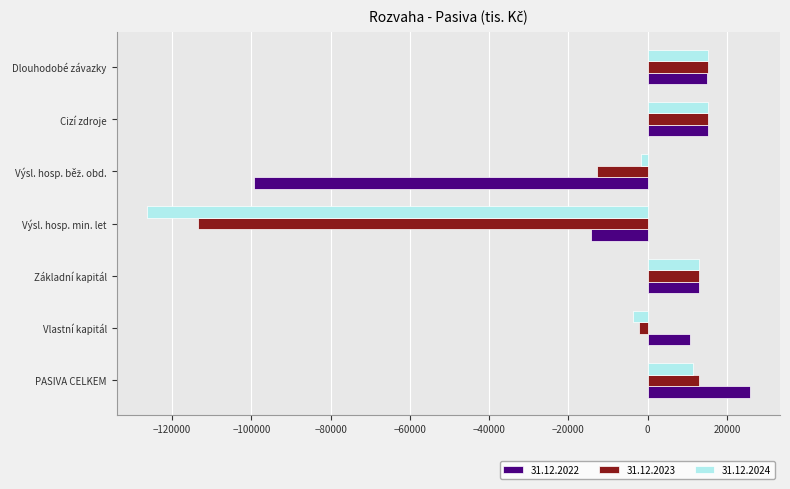

Is it true that 31.12.2023 equals -151803 at Výsl. hosp. min. let?

False